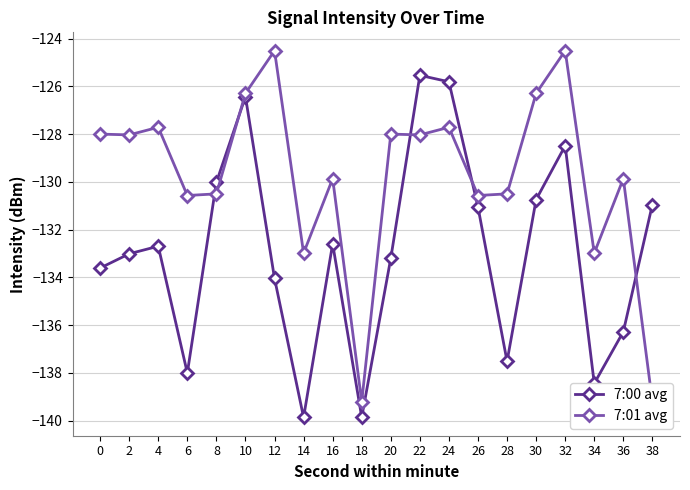

What is the sum of all 7:00 avg values?

-2658.1